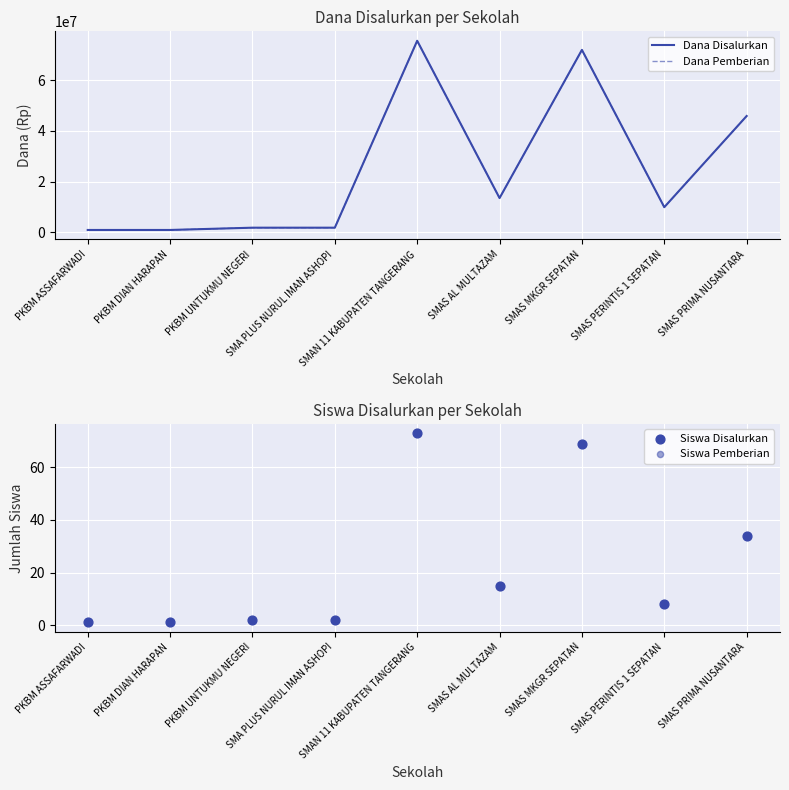

Which series reaches the maximum Y coordinate?

Dana Disalurkan